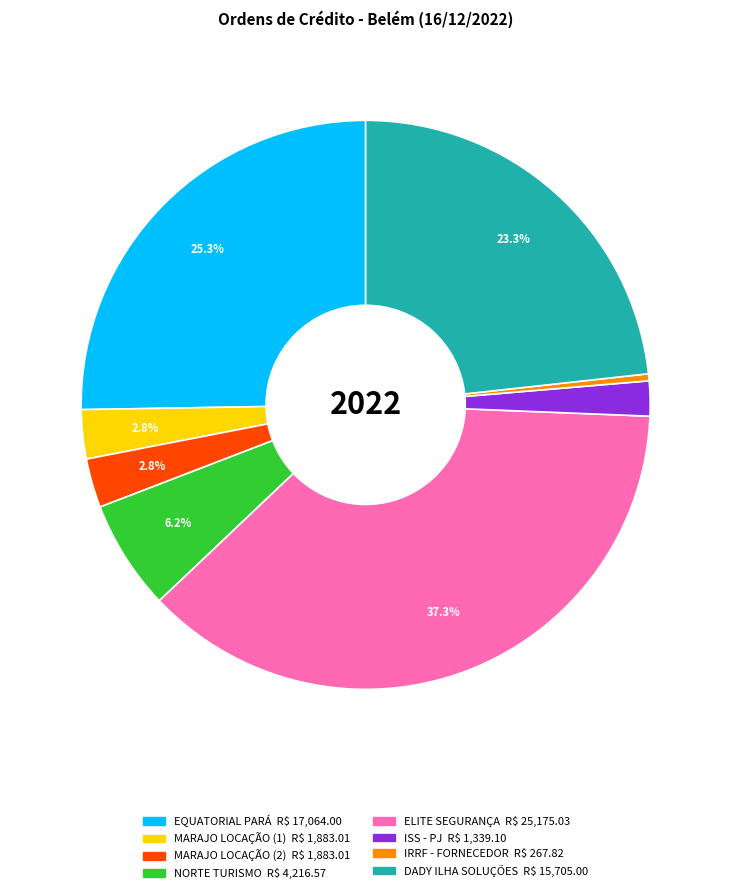

Is there any slice that represents more than half of the pie?

No